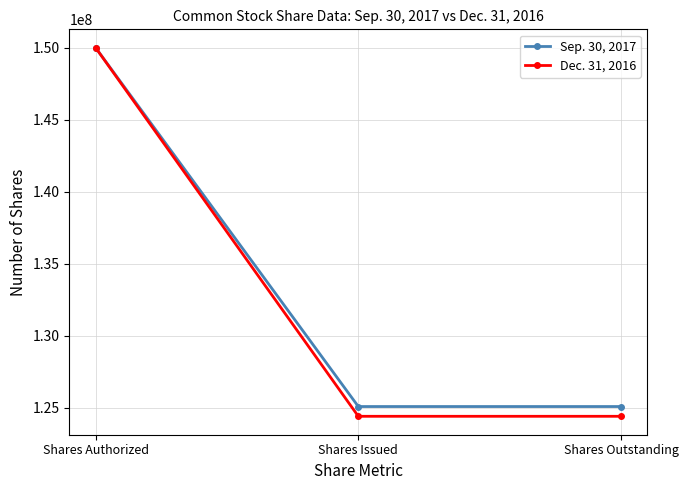

How many data points does each series have?

3